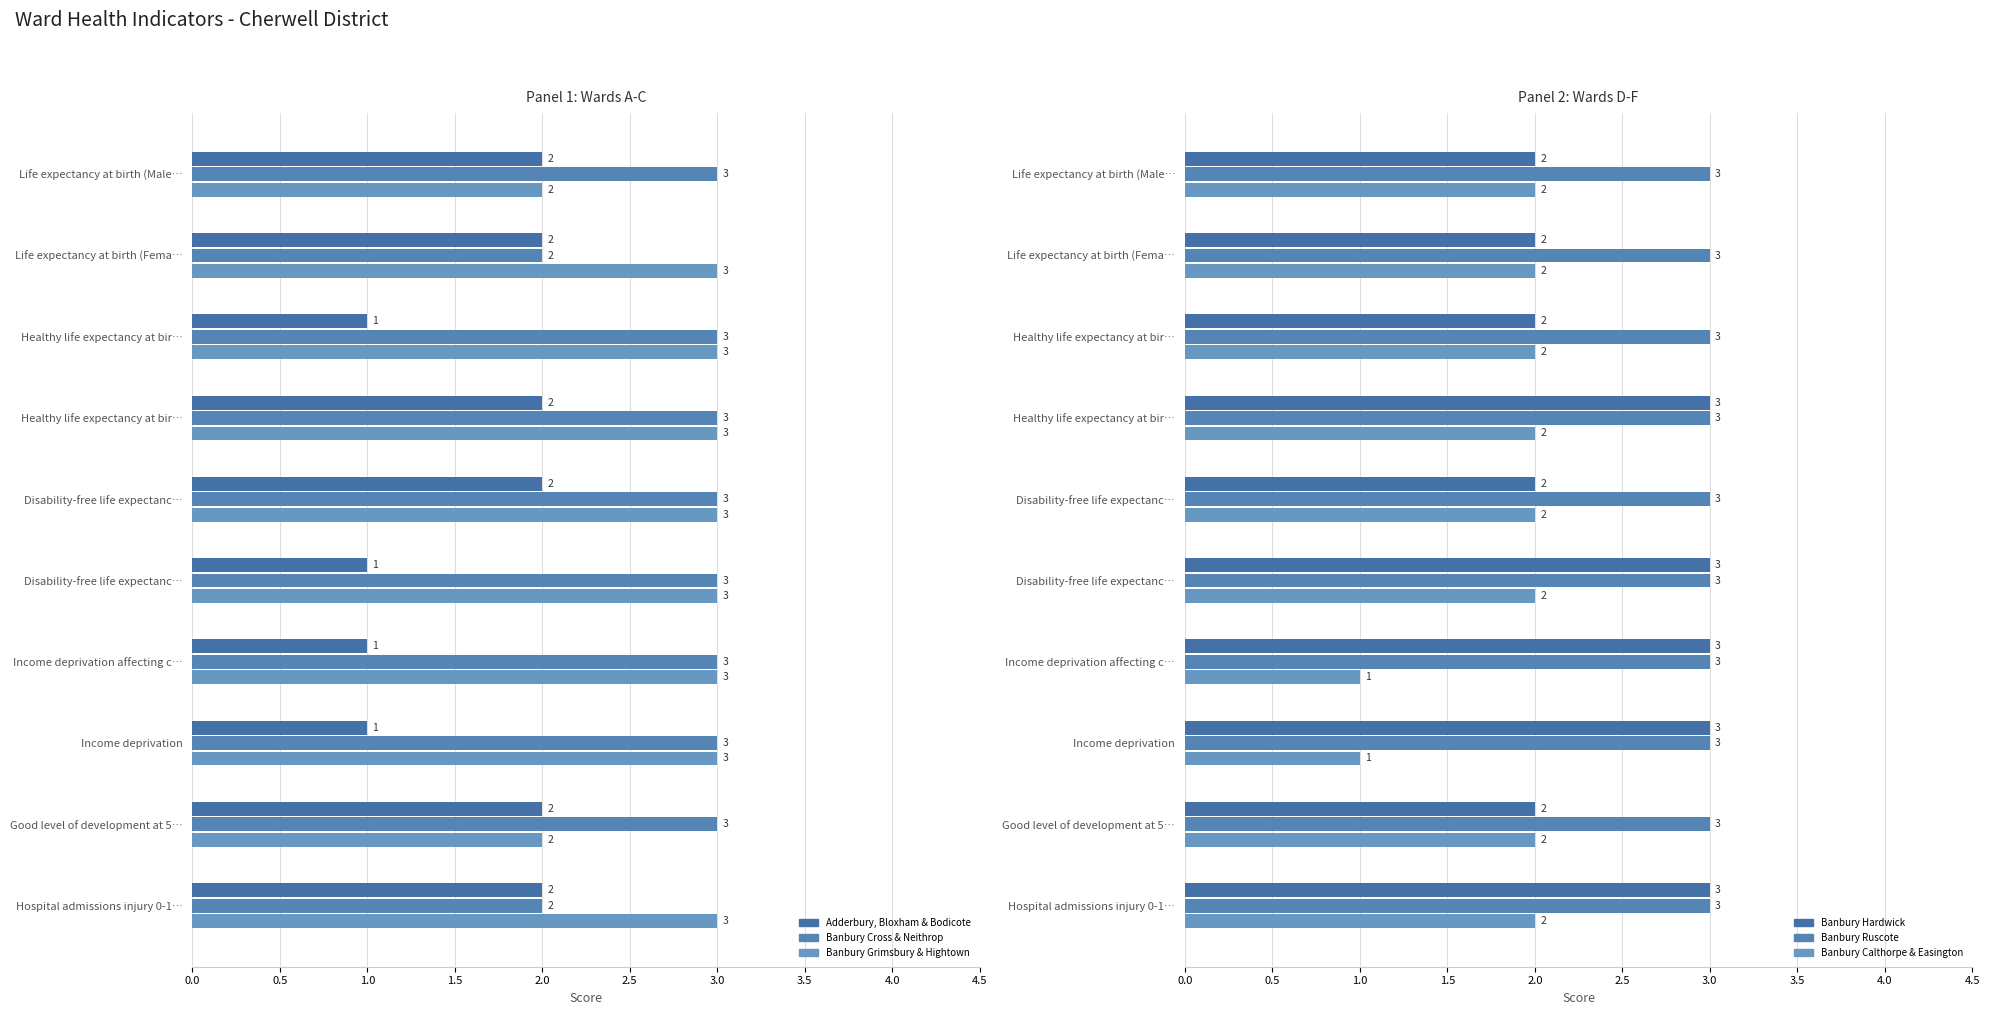

At how many categories does at least one series exceed 1?

10